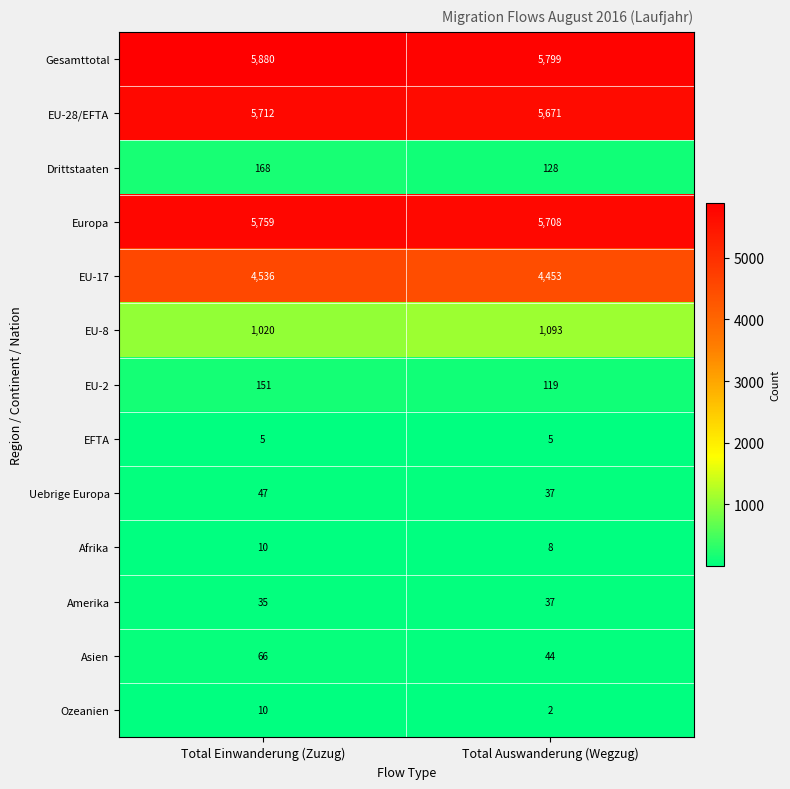

Reading left to right, what are all the values shown in this chart?

Gesamttotal: Total Einwanderung (Zuzug)=5880	Total Auswanderung (Wegzug)=5799
EU-28/EFTA: Total Einwanderung (Zuzug)=5712	Total Auswanderung (Wegzug)=5671
Drittstaaten: Total Einwanderung (Zuzug)=168	Total Auswanderung (Wegzug)=128
Europa: Total Einwanderung (Zuzug)=5759	Total Auswanderung (Wegzug)=5708
EU-17: Total Einwanderung (Zuzug)=4536	Total Auswanderung (Wegzug)=4453
EU-8: Total Einwanderung (Zuzug)=1020	Total Auswanderung (Wegzug)=1093
EU-2: Total Einwanderung (Zuzug)=151	Total Auswanderung (Wegzug)=119
EFTA: Total Einwanderung (Zuzug)=5	Total Auswanderung (Wegzug)=5
Uebrige Europa: Total Einwanderung (Zuzug)=47	Total Auswanderung (Wegzug)=37
Afrika: Total Einwanderung (Zuzug)=10	Total Auswanderung (Wegzug)=8
Amerika: Total Einwanderung (Zuzug)=35	Total Auswanderung (Wegzug)=37
Asien: Total Einwanderung (Zuzug)=66	Total Auswanderung (Wegzug)=44
Ozeanien: Total Einwanderung (Zuzug)=10	Total Auswanderung (Wegzug)=2